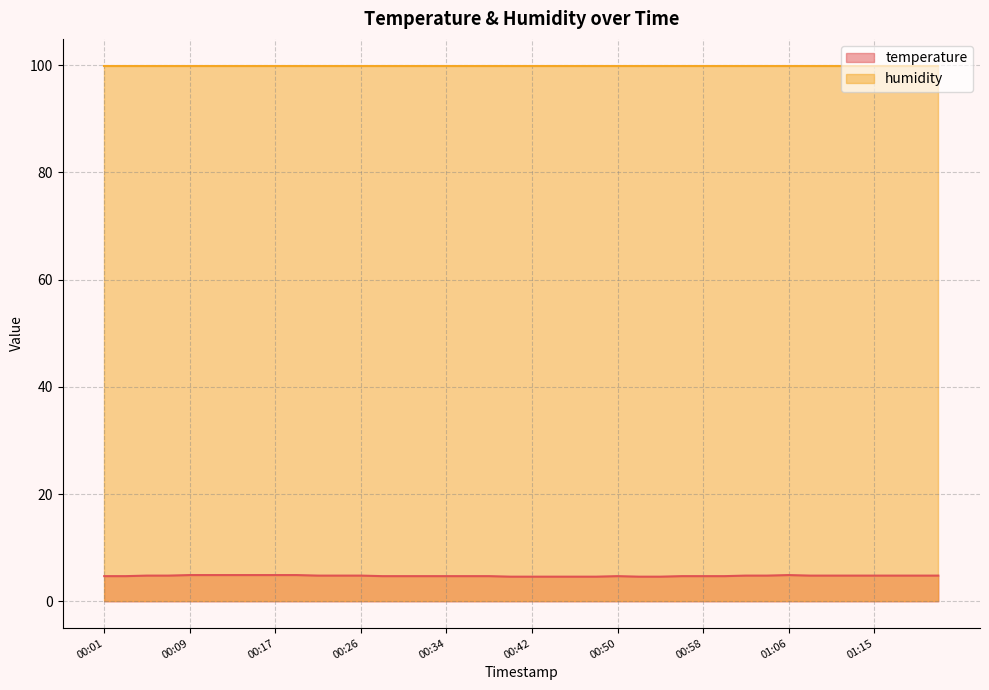

What is the change in value from 00:01 to 00:15?

+0.2